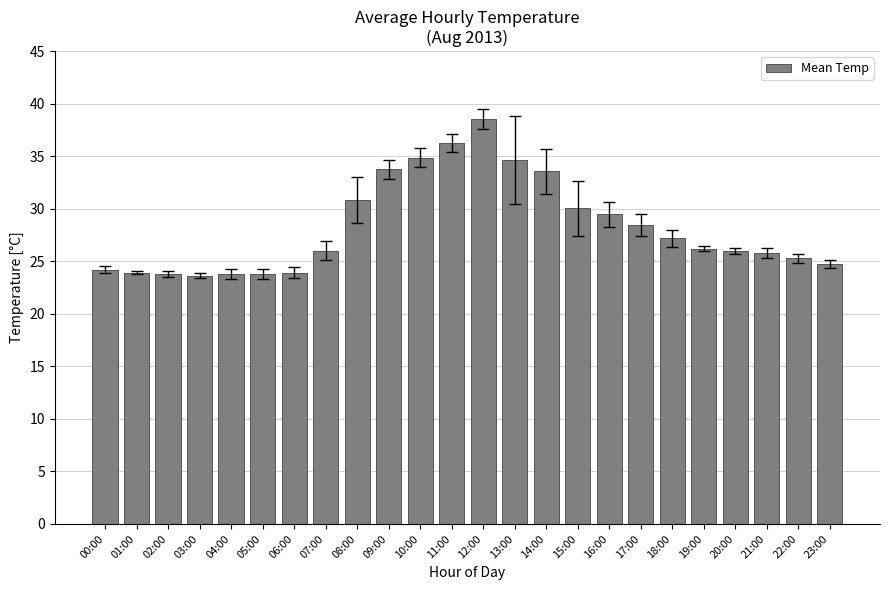

How many series are shown in this chart?

1